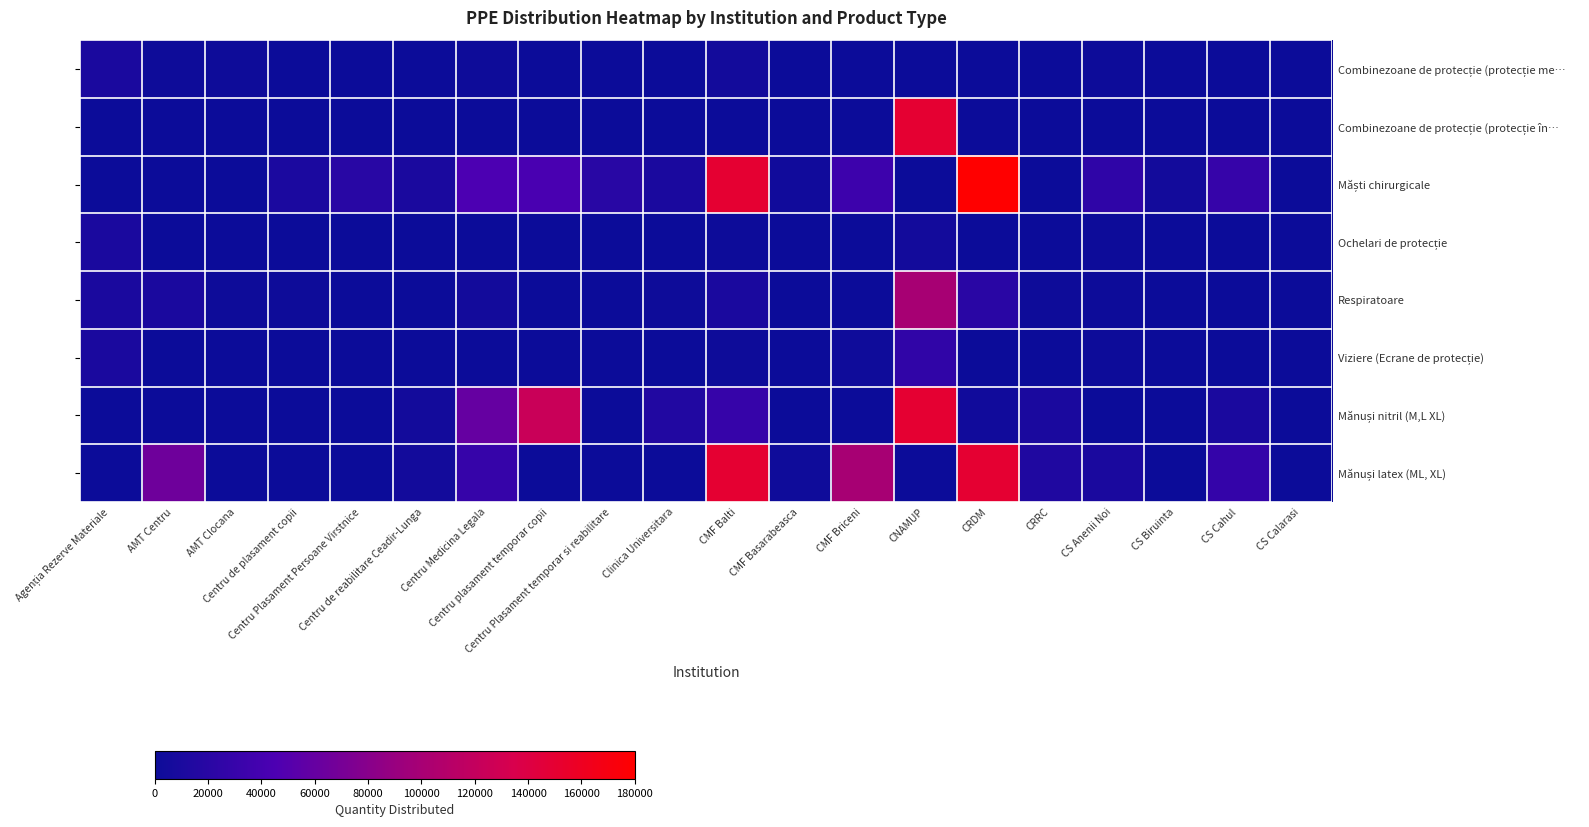

How many data points does each series have?

20